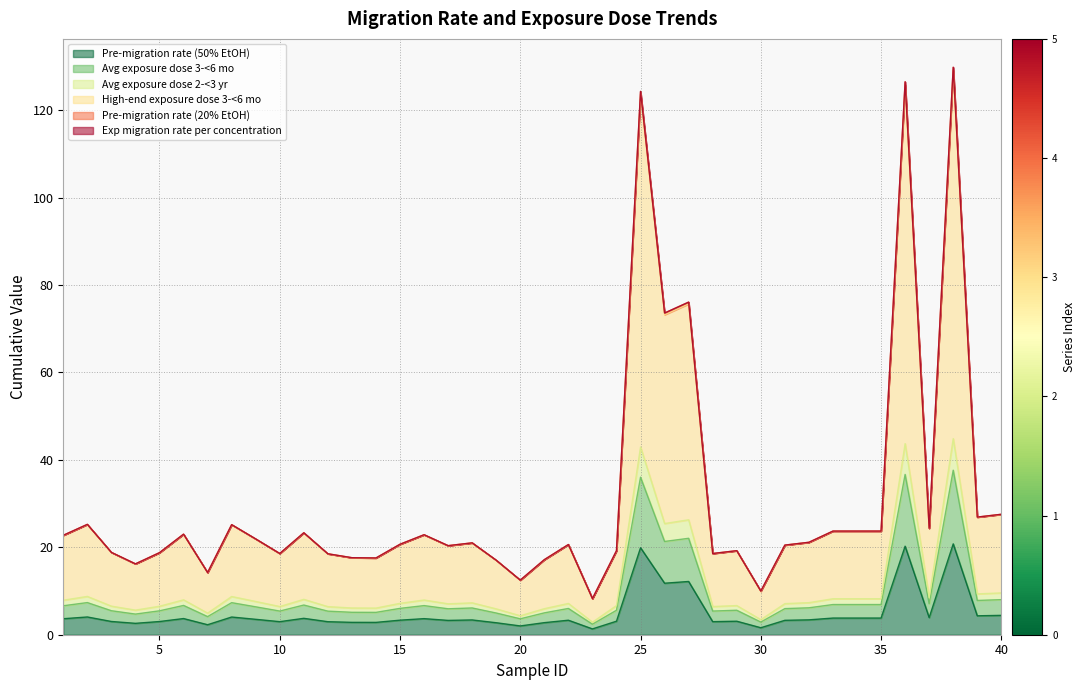

At which category does the chart reach its minimum across all series?

23